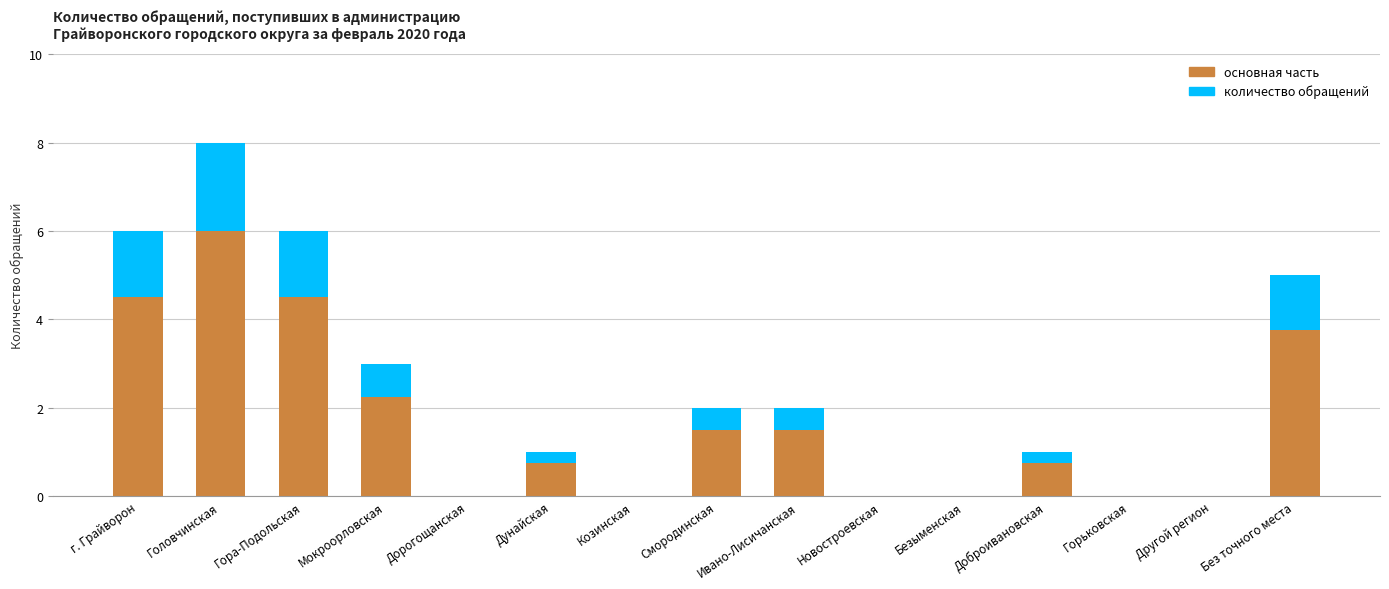

At which category is the sum across all series the highest?

Головчинская